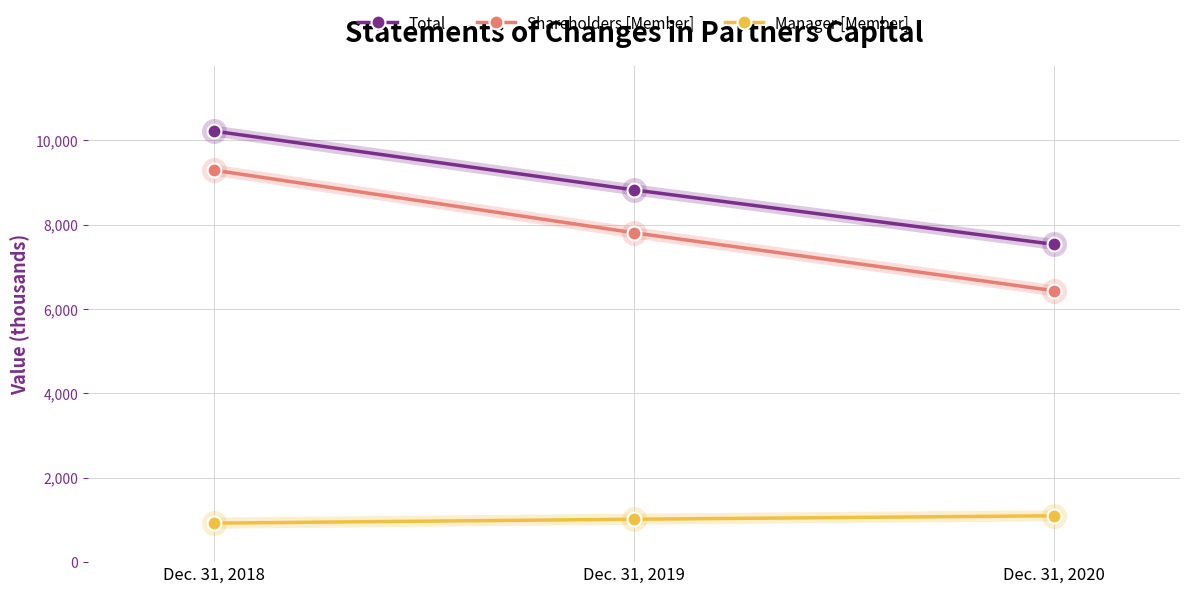

Which category has the highest value in the Total series?

Dec. 31, 2018